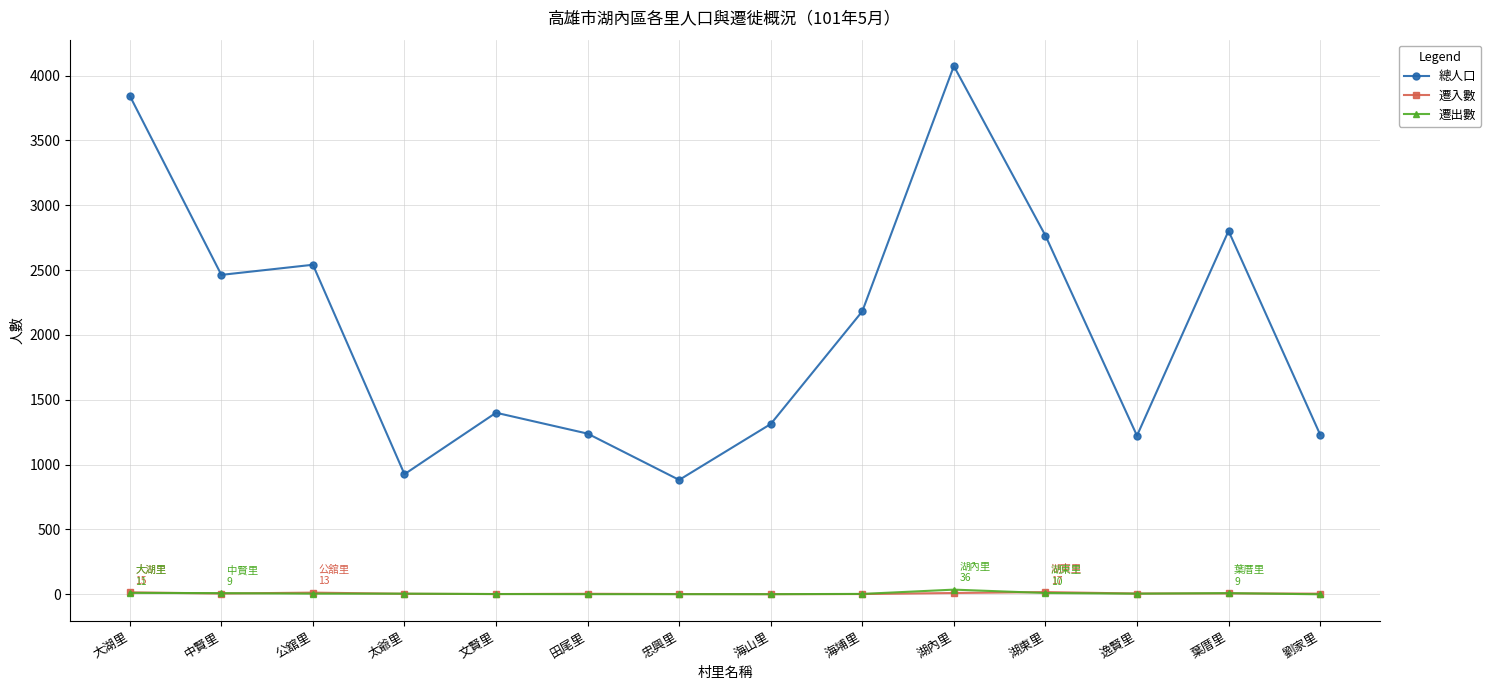

Does the chart display data point markers on the line(s)?

Yes